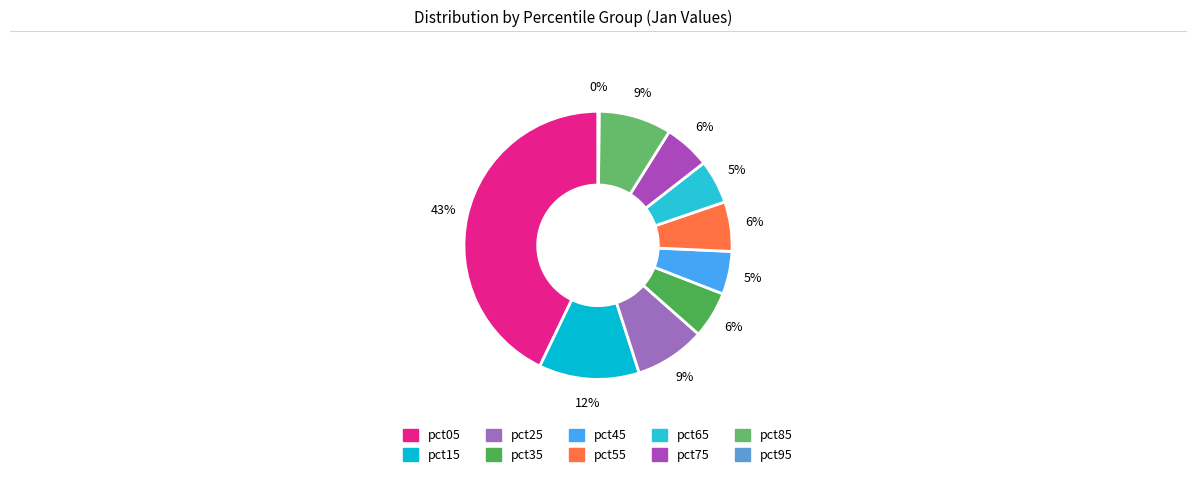

What is the total percentage of pct35 and pct55?

11.6%